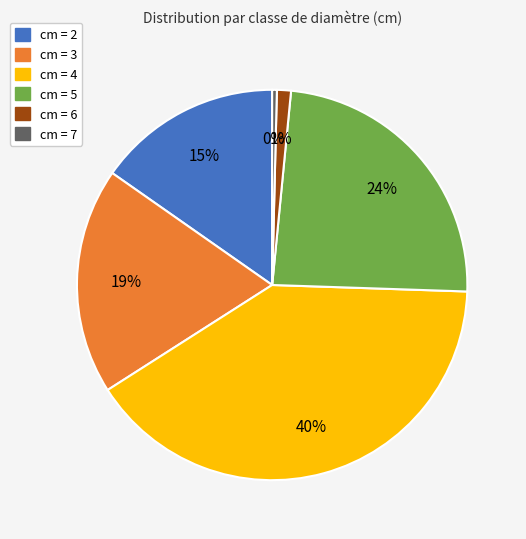

How many segments does this pie chart have?

6